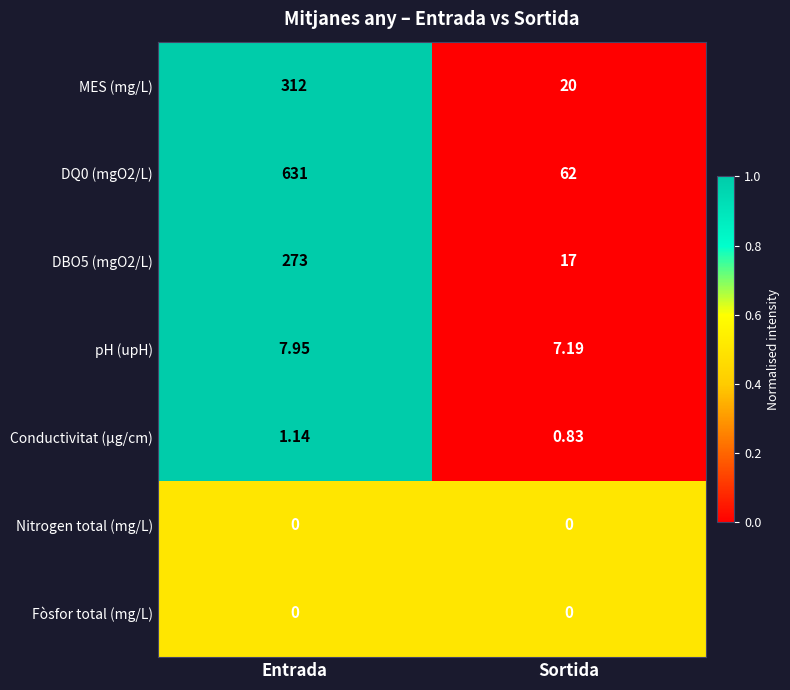

Rank the categories by pH (upH) value from highest to lowest.

Entrada, Sortida